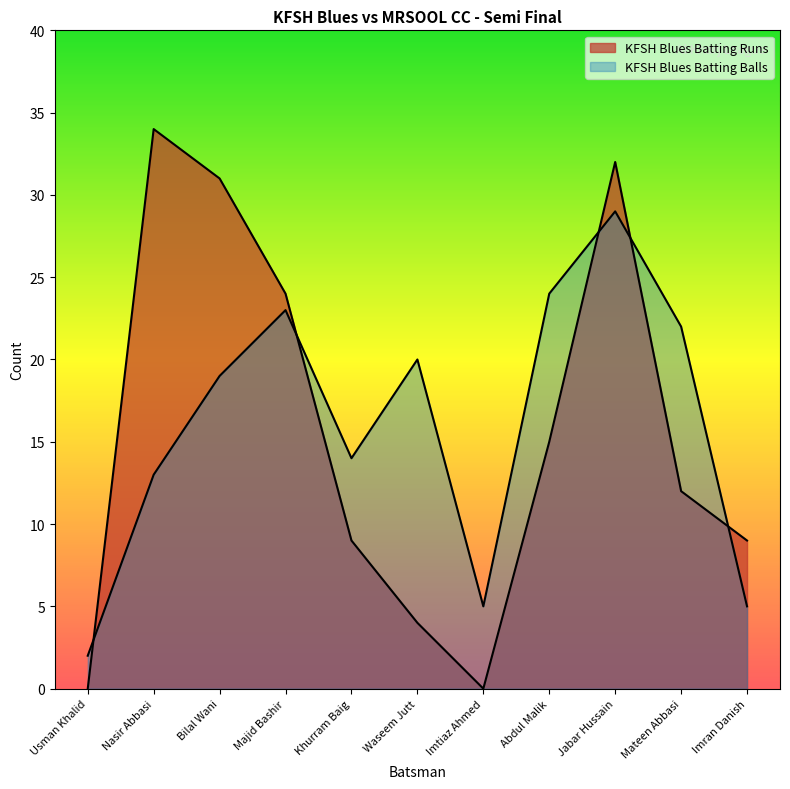

What is the label of the 3rd point from the left?

Bilal Wani